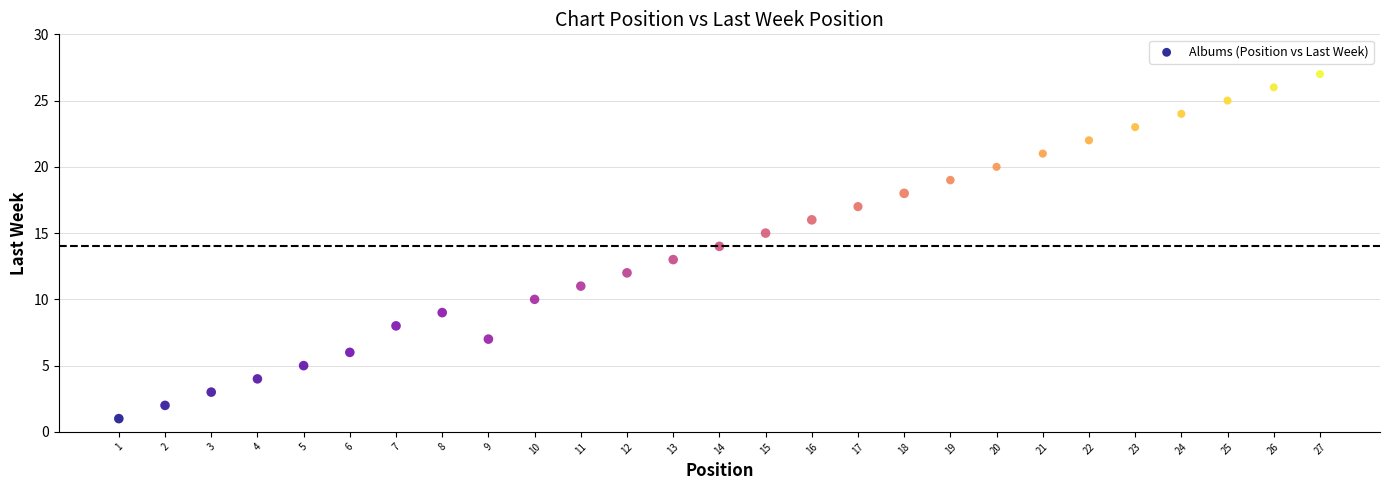

What is the range of Y values (max minus min)?

26